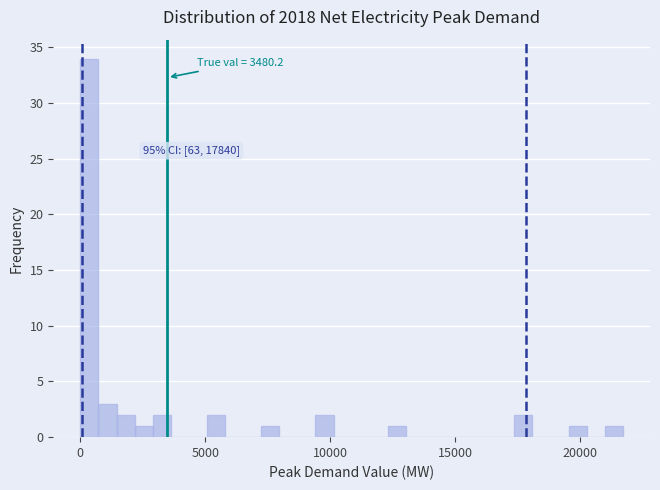

Around what value on the x-axis is the tallest bar? Give the approximate position of its centre, as read against the axis.

500